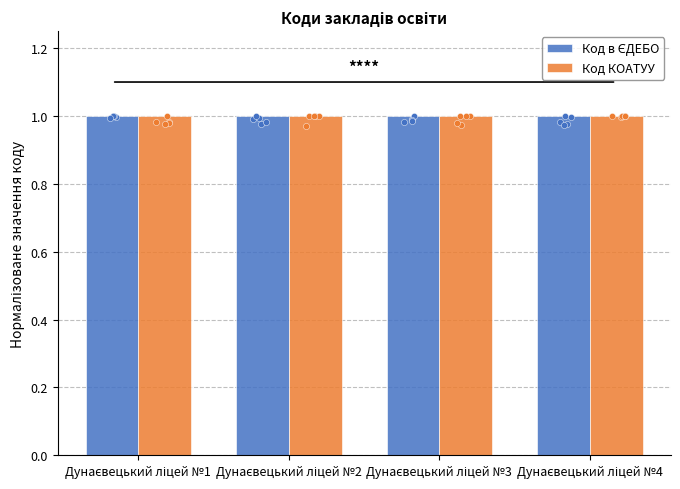

Which series has the largest total across all categories?

Код КОАТУУ